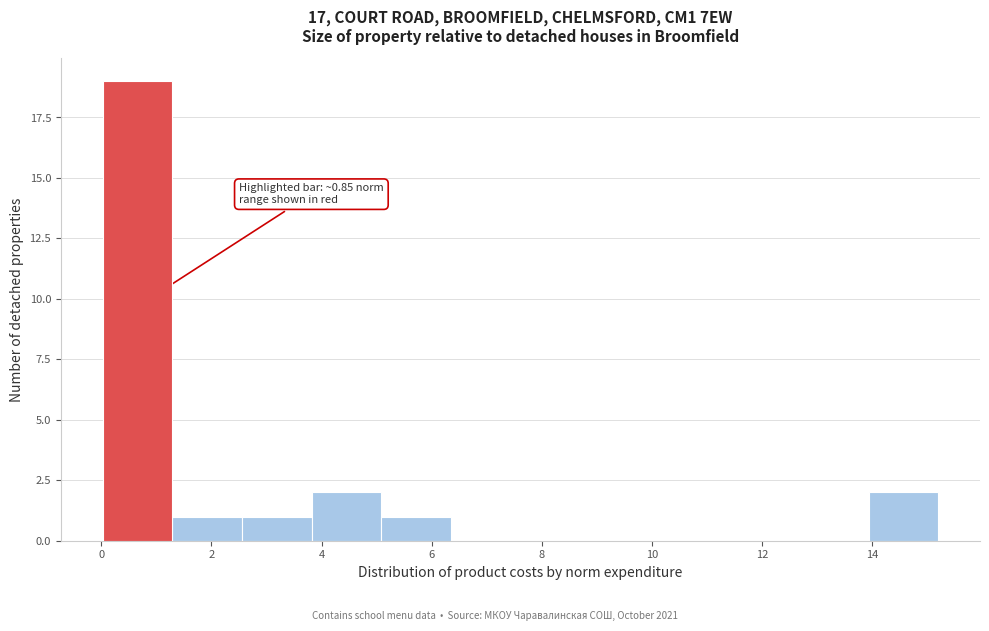

Which range on the x-axis has the tallest bar?

0.0 to 1.2